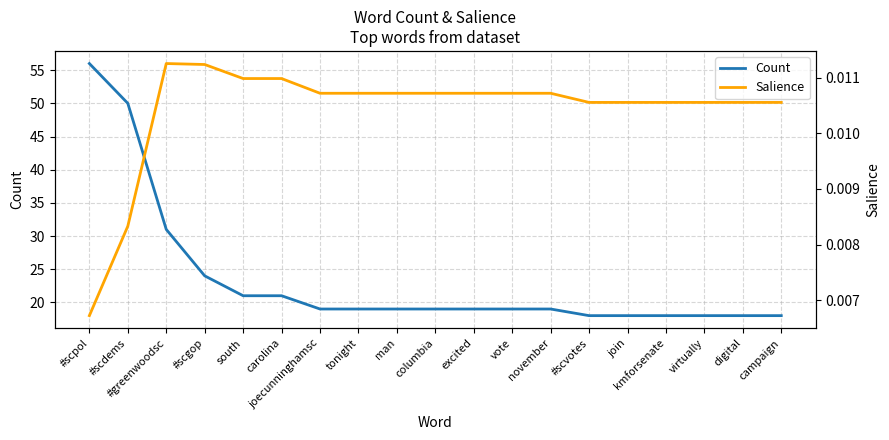

Is the value of Count at #scpol greater than the value of Salience at #scdems?

Yes